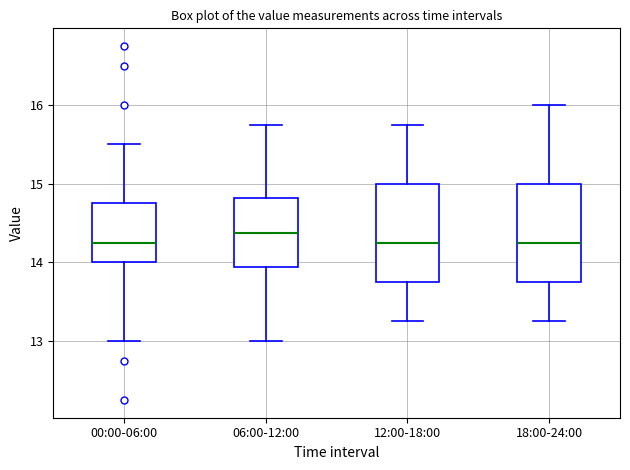

Where is the lower edge of the box for 18:00-24:00 on the y-axis? The values are not printed on the chart, so give them approximately, as read against the axis.

13.8